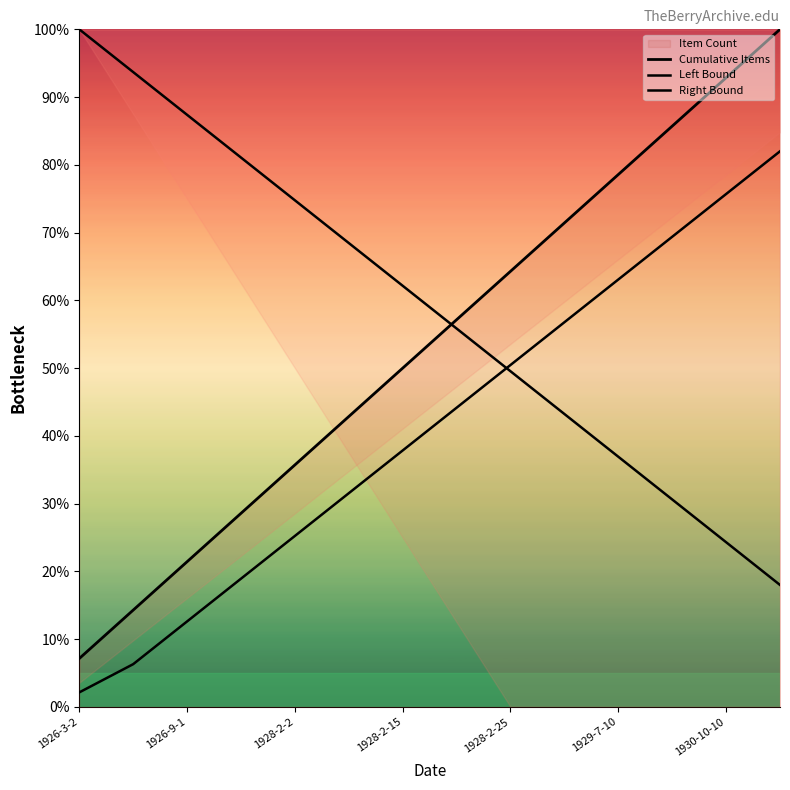

How many intersections are there between Left Bound and Cumulative Items?

1